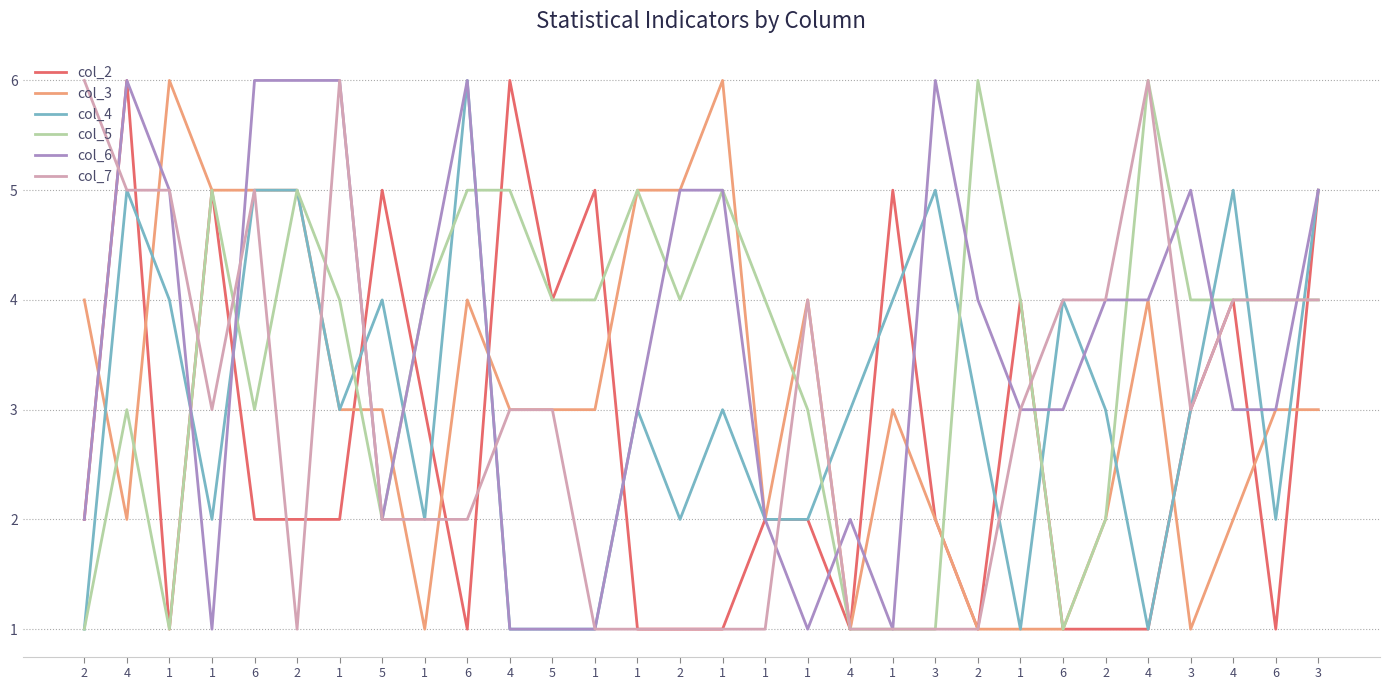

True or false: col_5 and col_7 intersect in this chart.

True